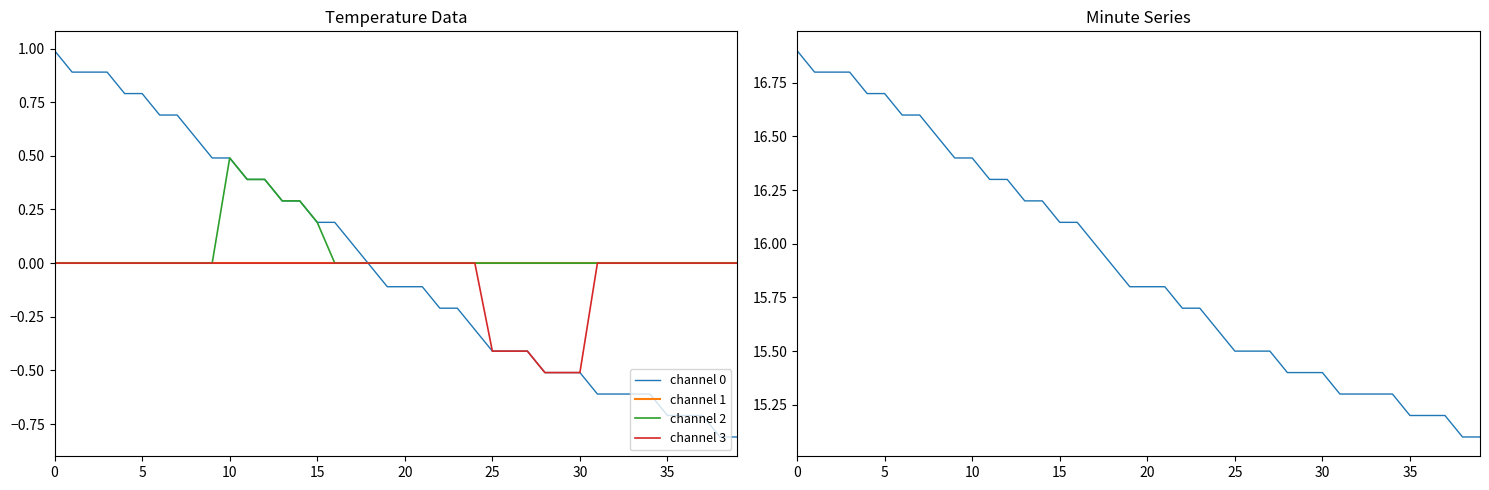

Is it true that channel 3 equals 0.3 at 35?

False